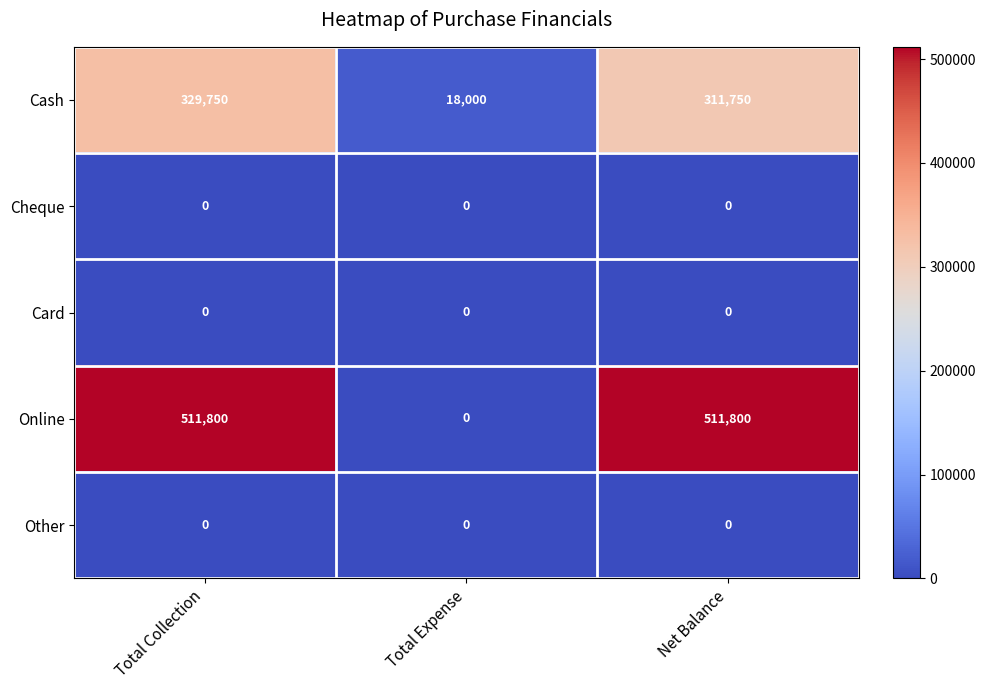

Reading left to right, what are all the values shown in this chart?

Cash: Total Collection=329750	Total Expense=18000	Net Balance=311750
Cheque: Total Collection=0	Total Expense=0	Net Balance=0
Card: Total Collection=0	Total Expense=0	Net Balance=0
Online: Total Collection=511800	Total Expense=0	Net Balance=511800
Other: Total Collection=0	Total Expense=0	Net Balance=0